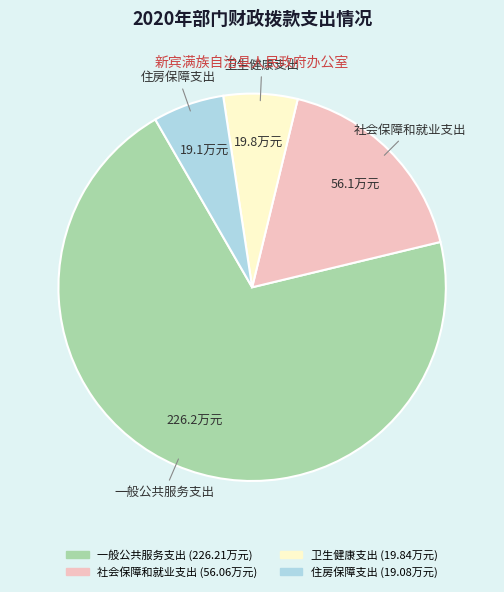

Which slice is the largest?

一般公共服务支出